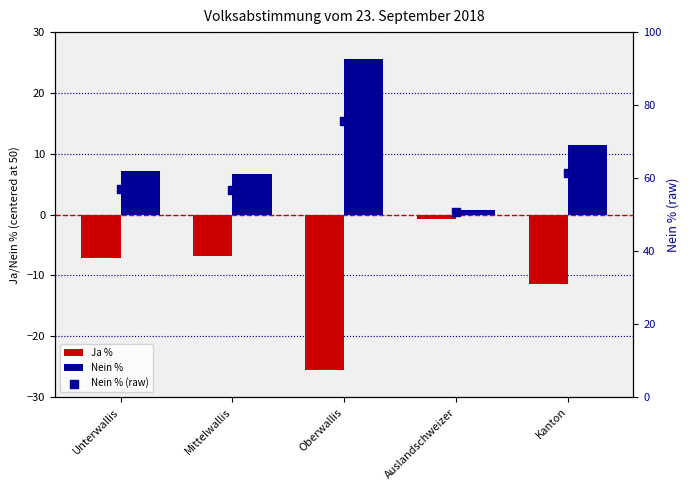

At how many categories does at least one series exceed 12?

5